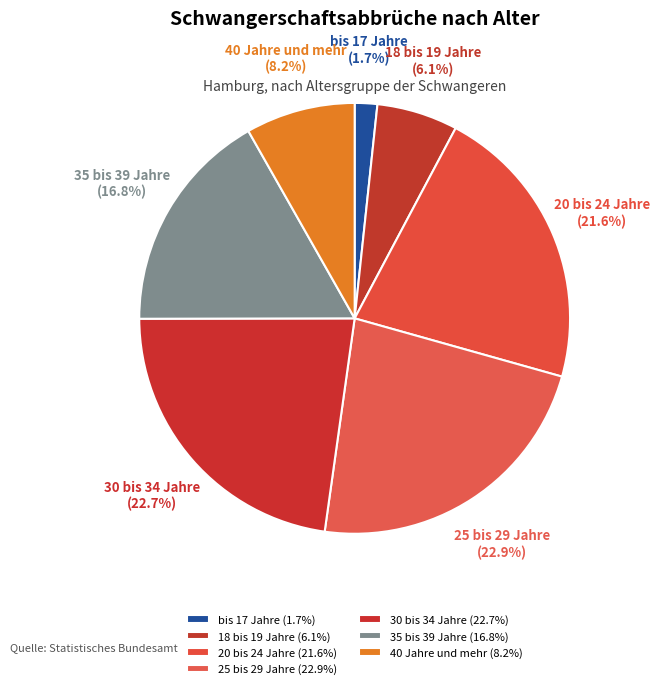

To the nearest percent, what portion does 35 bis 39 Jahre represent?

17%